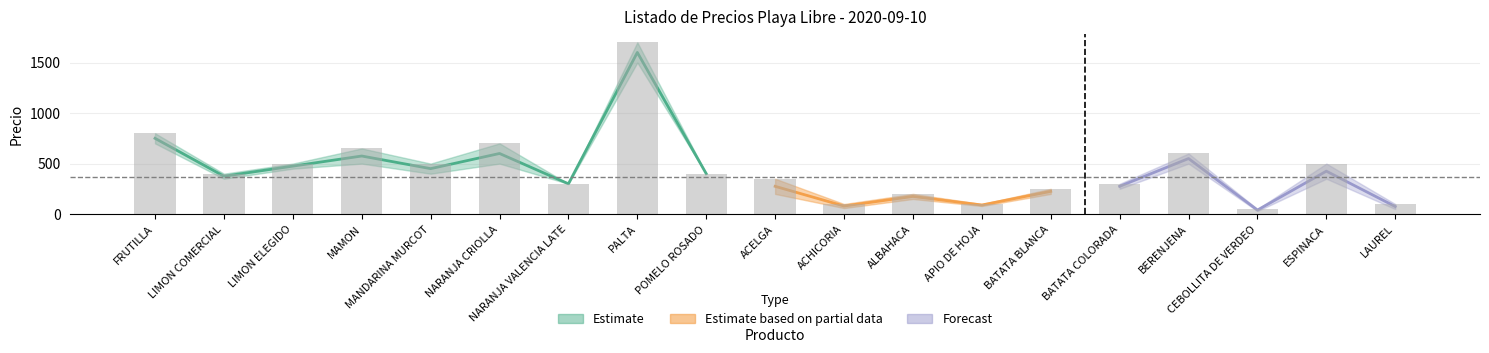

Which label corresponds to the largest value in the chart?

PALTA